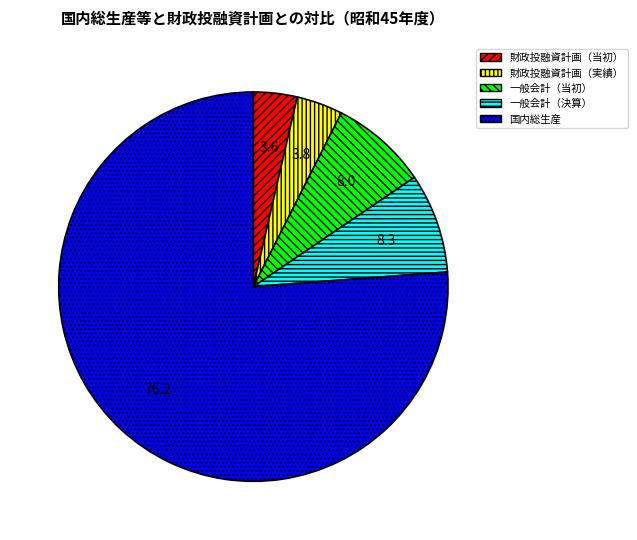

Combined, do 国内総生産 and 一般会計（決算） account for over 50%?

Yes